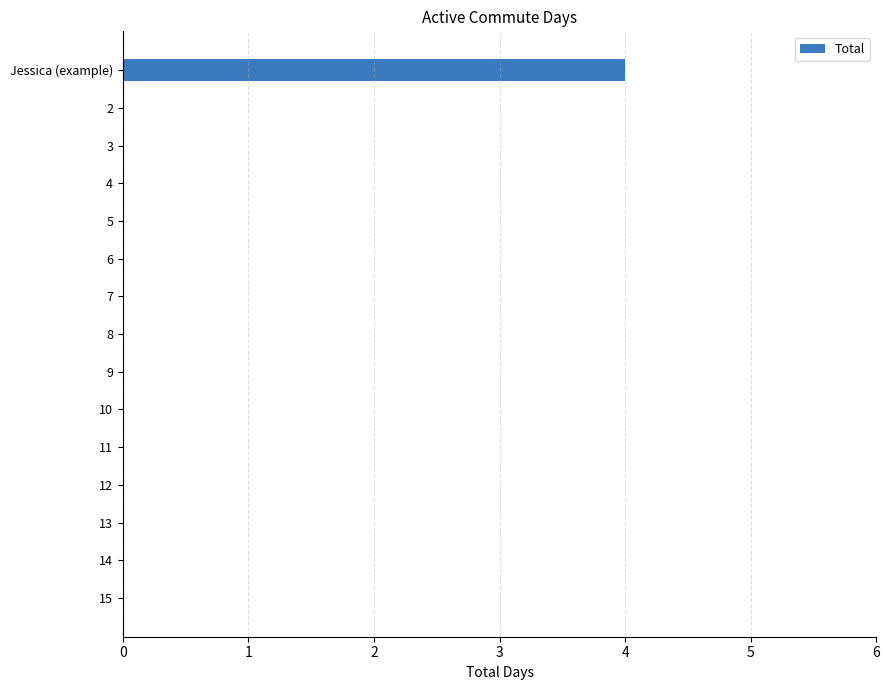

What is the greatest value displayed?

4